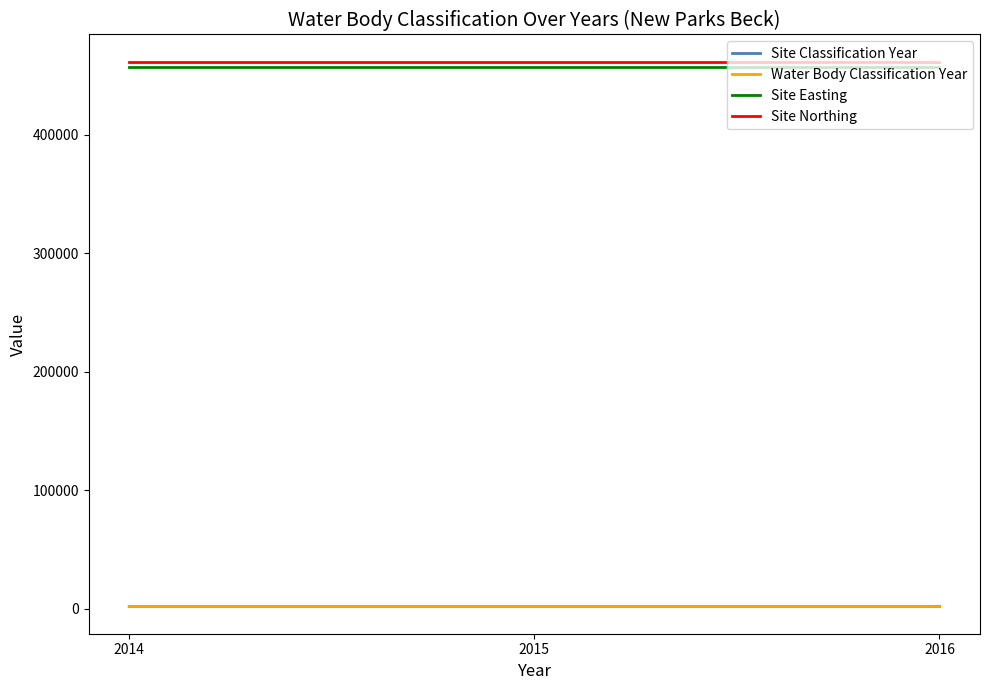

Is this an area chart (filled region under the line)?

No